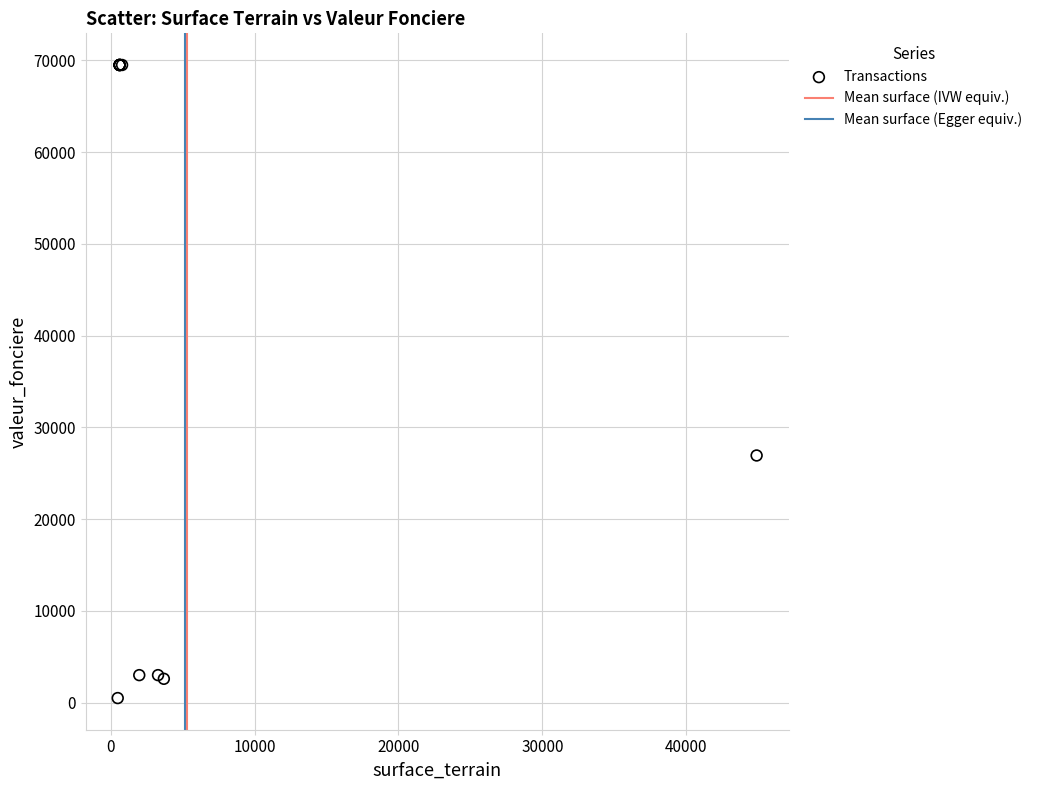

What Y value in the scatter plot is closest to 35000?

26940